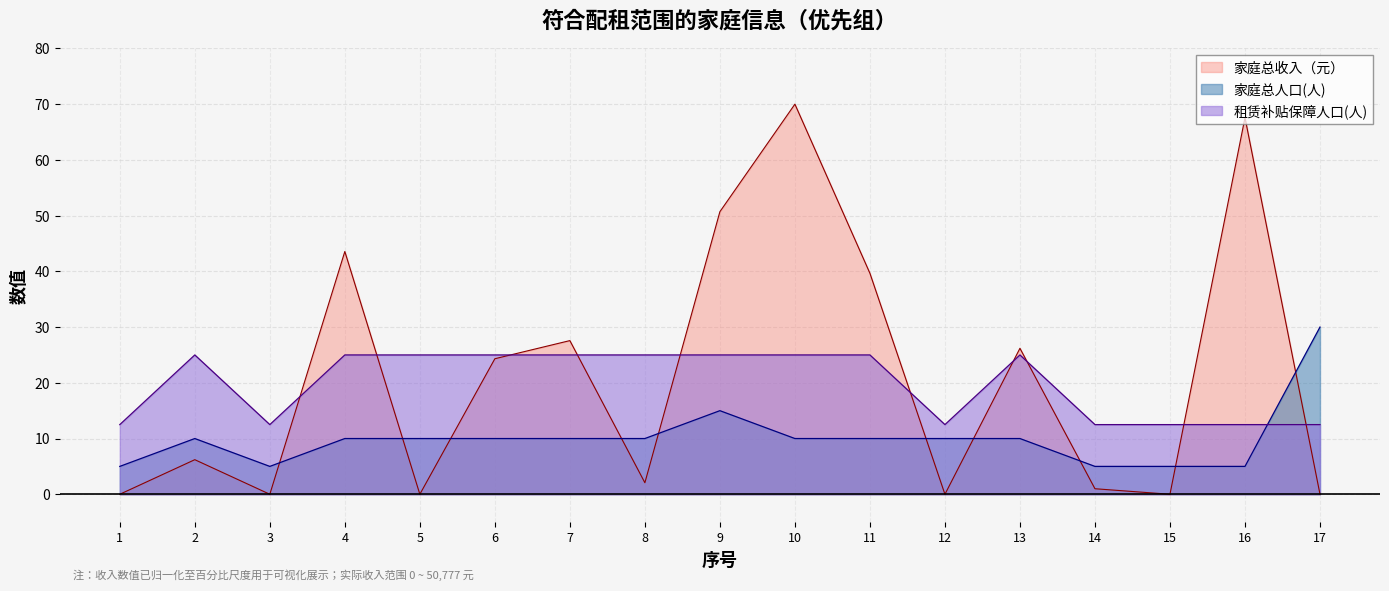

What is the difference between the maximum and minimum values in the 租赁补贴保障人口(人) series?

12.5